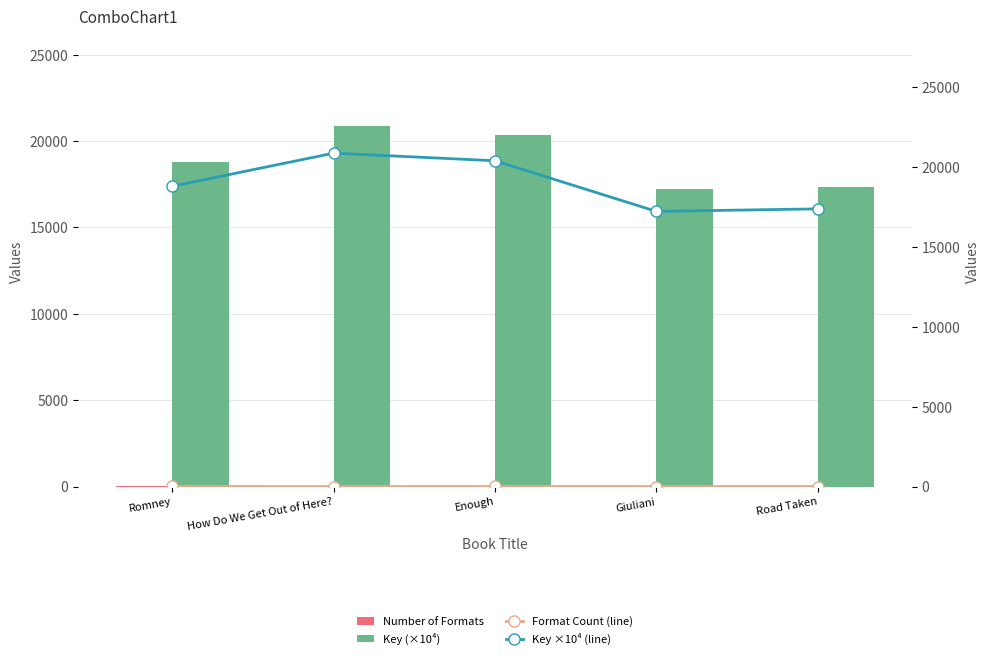

Which series has the largest total across all categories?

Key (×10⁴)